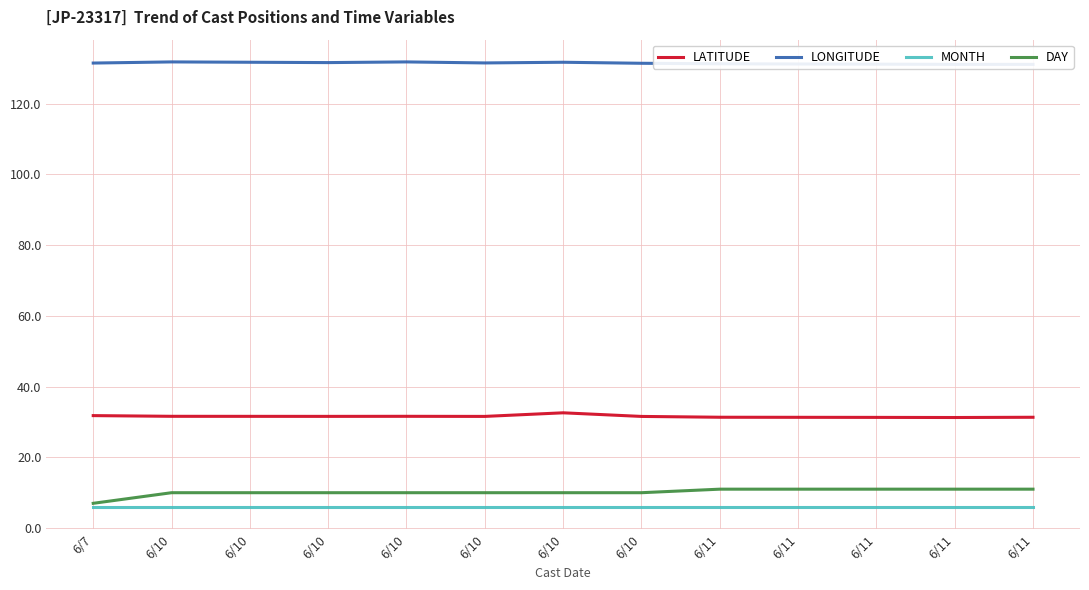

Reading left to right, transcribe all the data shown in this chart.

LATITUDE: 31.8	31.6	31.6	31.6	31.6	31.6	32.6	31.6	31.3	31.3	31.3	31.3	31.3
LONGITUDE: 131.5	131.8	131.7	131.7	131.8	131.6	131.7	131.5	131.3	131.3	131.2	131.1	131.1
MONTH: 6.0	6.0	6.0	6.0	6.0	6.0	6.0	6.0	6.0	6.0	6.0	6.0	6.0
DAY: 7.0	10.0	10.0	10.0	10.0	10.0	10.0	10.0	11.0	11.0	11.0	11.0	11.0